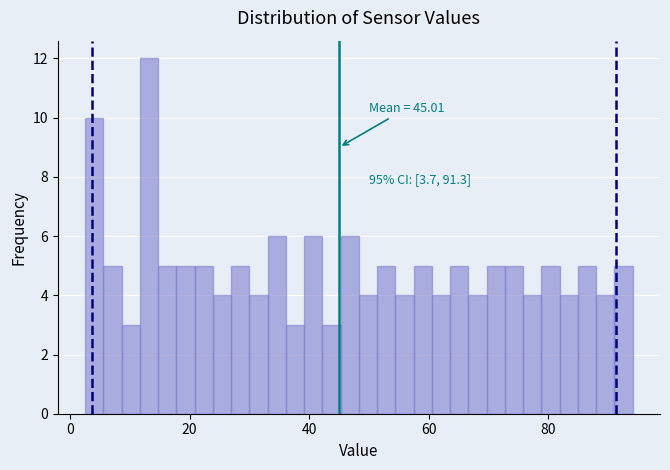

Around what value on the x-axis is the tallest bar? Give the approximate position of its centre, as read against the axis.

14